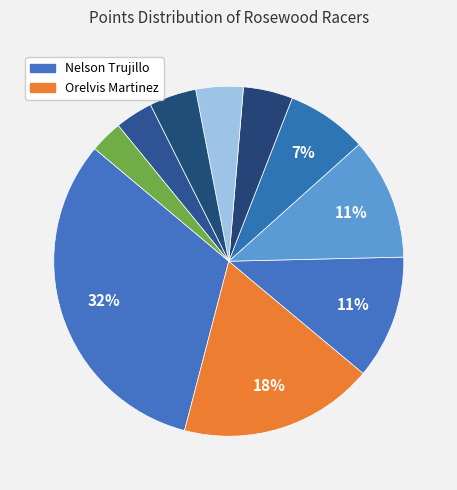

Count the number of slices in the pie.

10